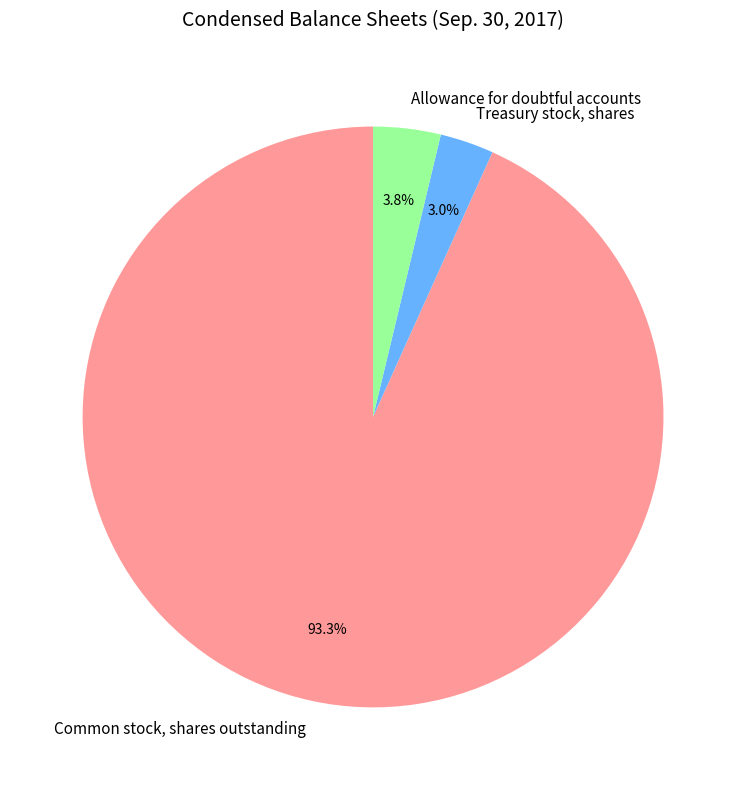

Which slice is the largest?

Common stock, shares outstanding